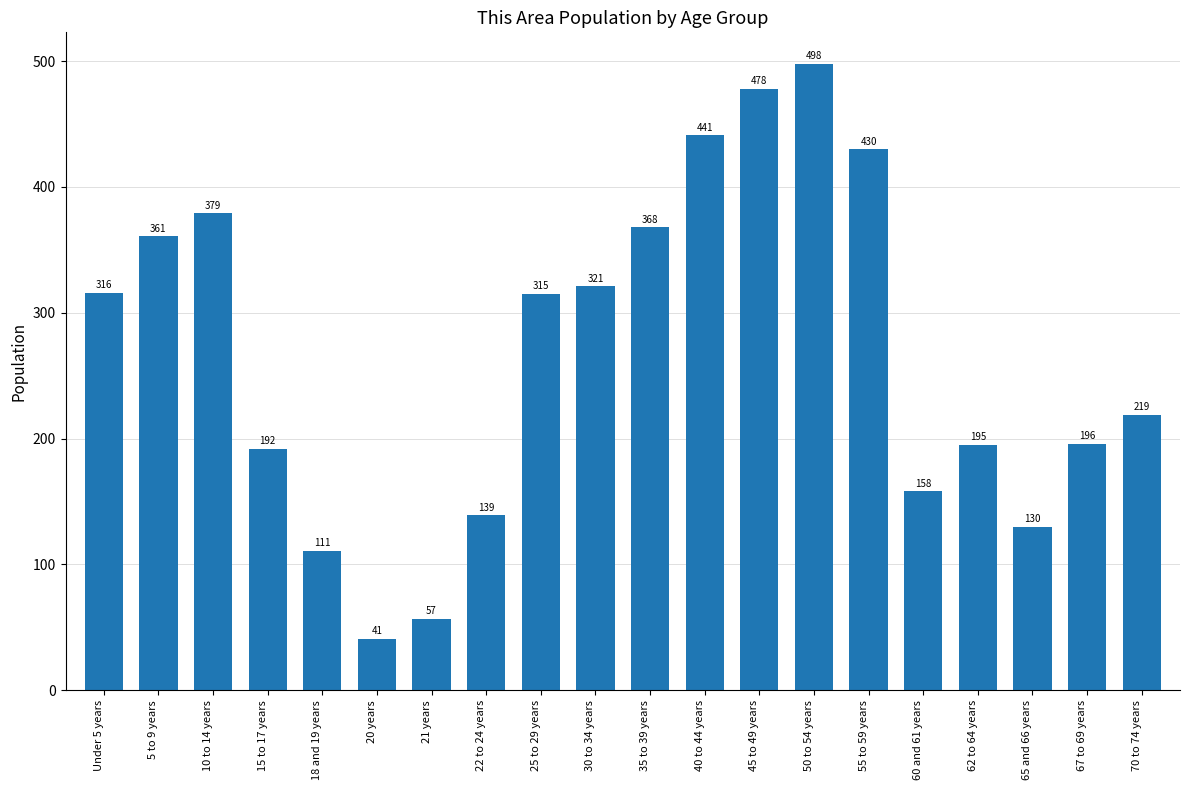

What is the value of the 3rd bar from the left?

379